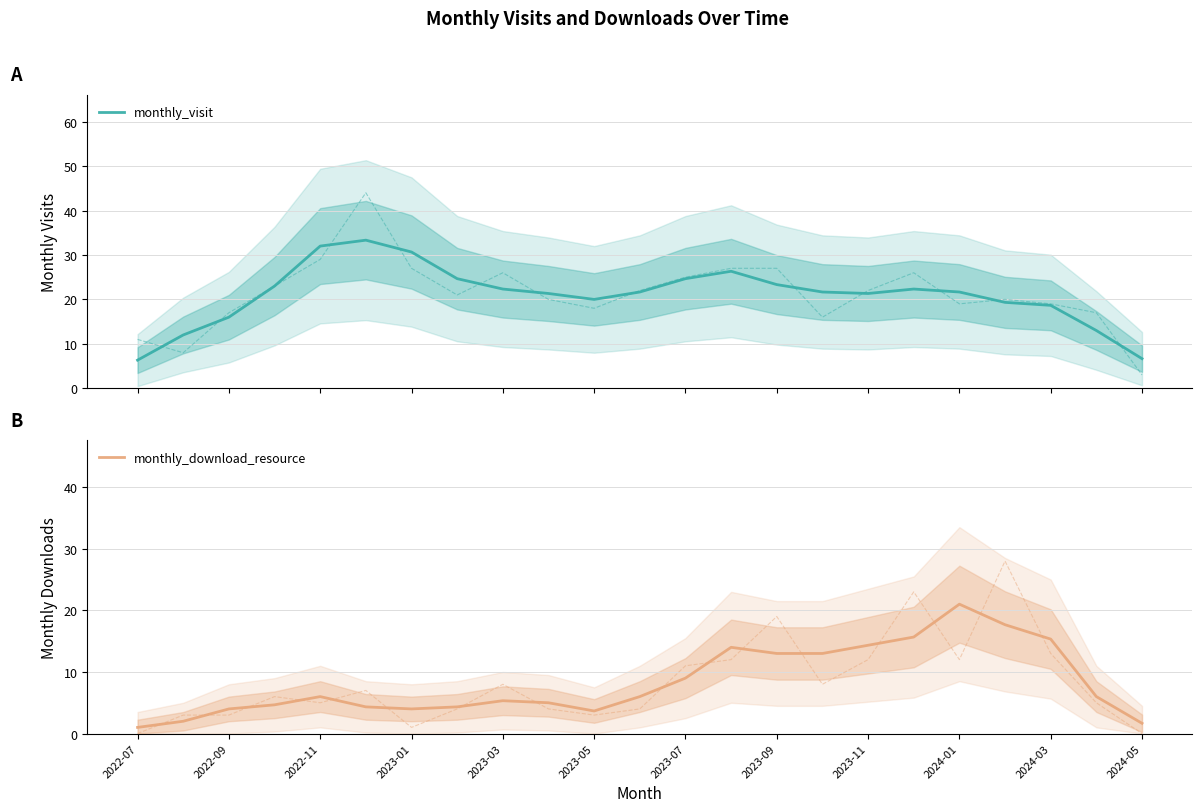

Which series has the largest range (max minus min)?

monthly_visit